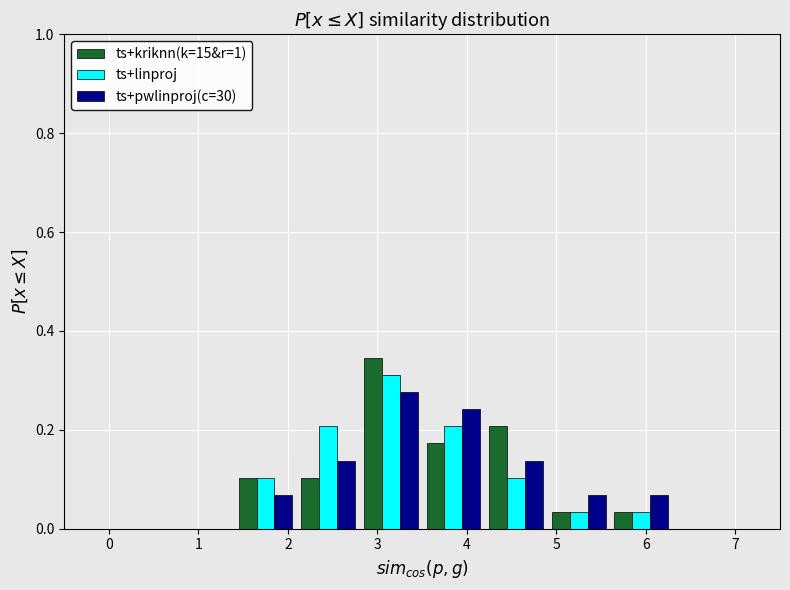

What is the height of the ts+linproj bar covering 4.2 to 4.9 on the x-axis? The values are not printed on the chart, so give them approximately, as read against the axis.

0.10